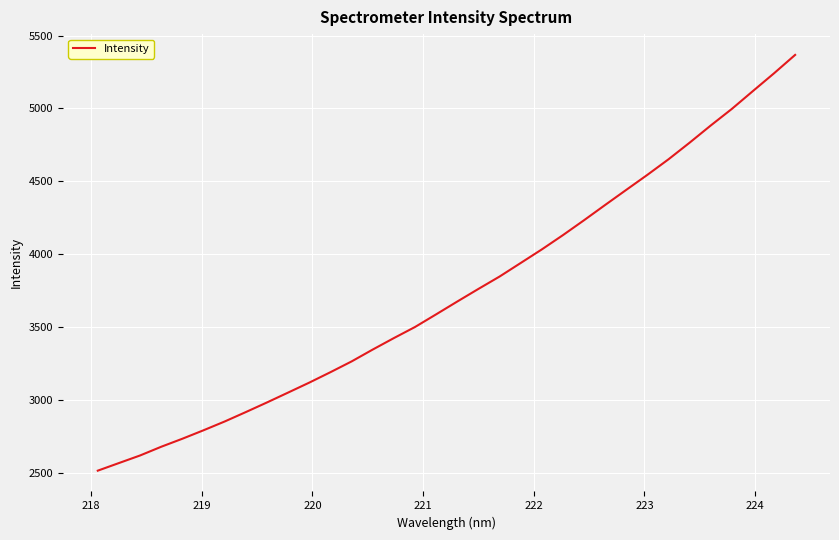

What is the difference between the maximum and minimum values?

2852.9